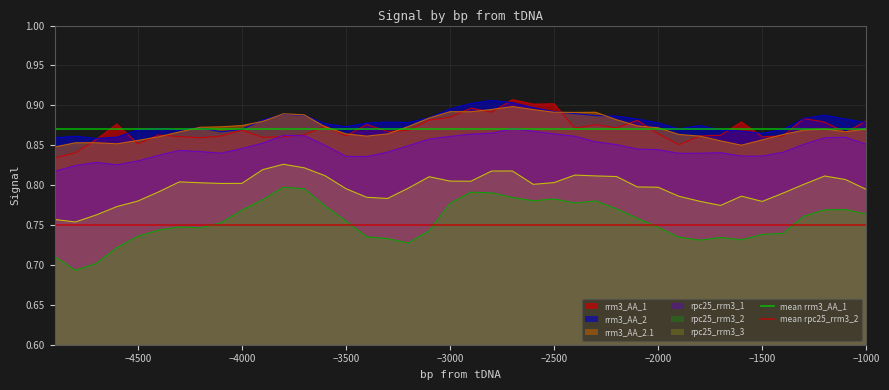

At −4500, list the series in order from largest to smallest.

mean rrm3_AA_1, mean rpc25_rrm3_2